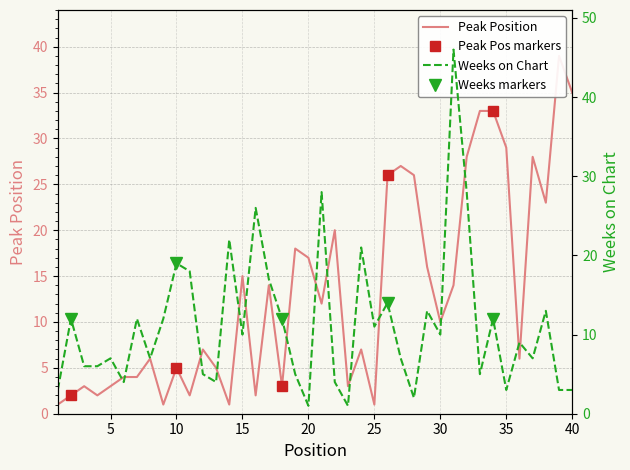

How many intersections are there between Peak Position and Weeks on Chart?

11